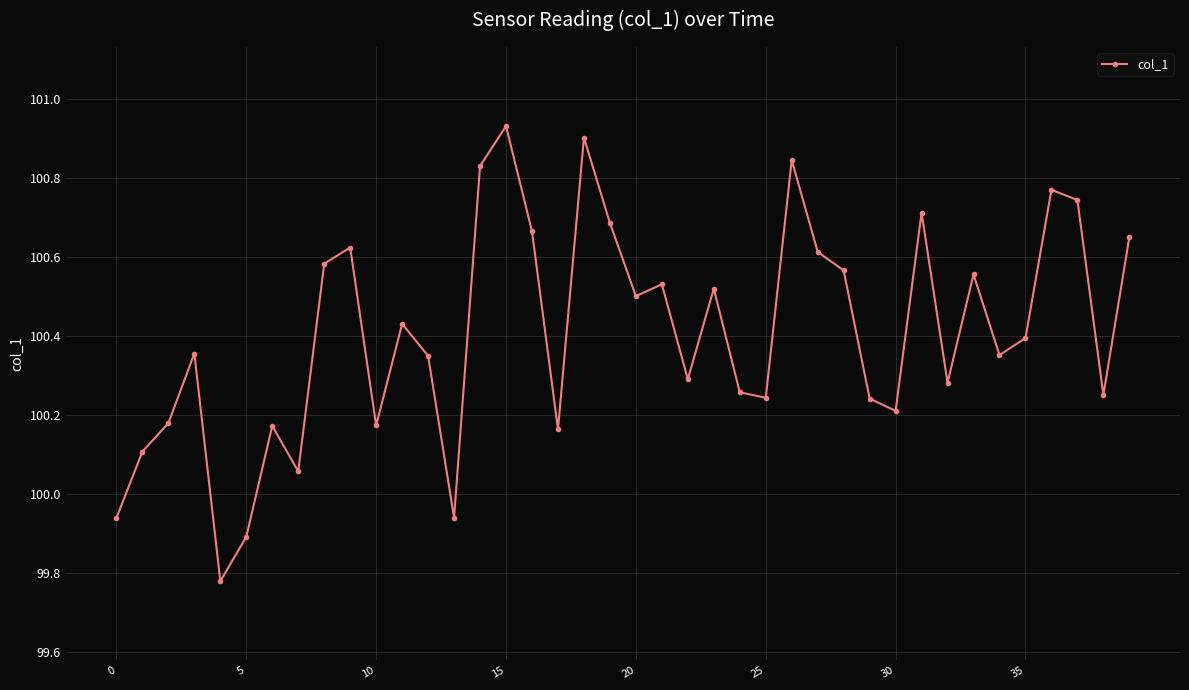

What is the sum of all values?

4016.3